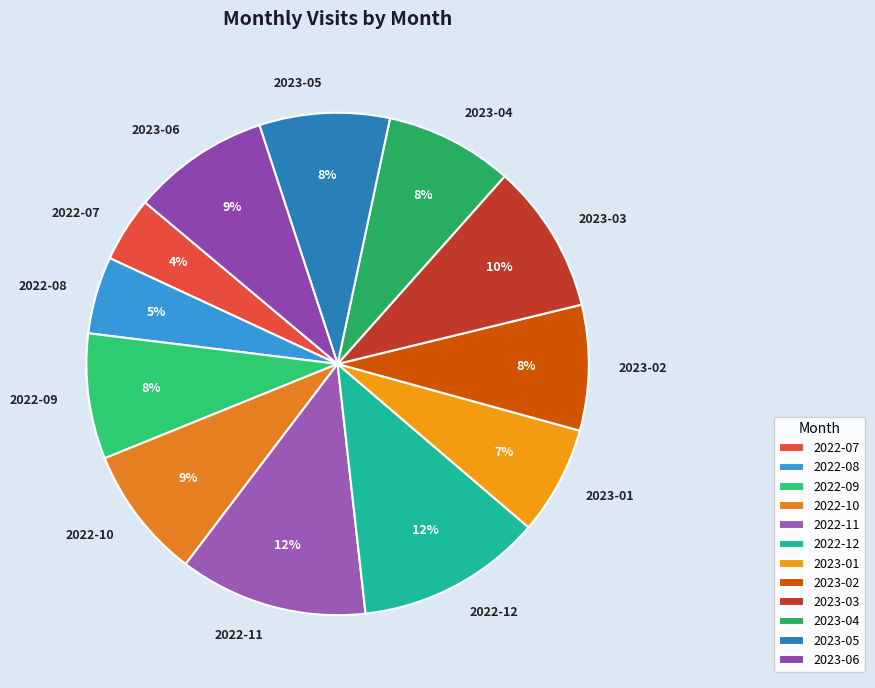

Do 2022-10 and 2023-04 together represent more than half of the pie?

No